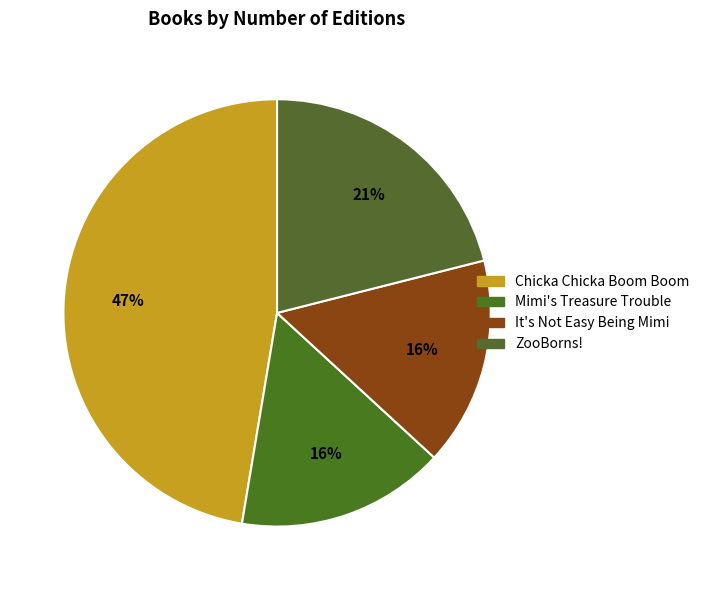

Does It's Not Easy Being Mimi represent more than half of the total?

No